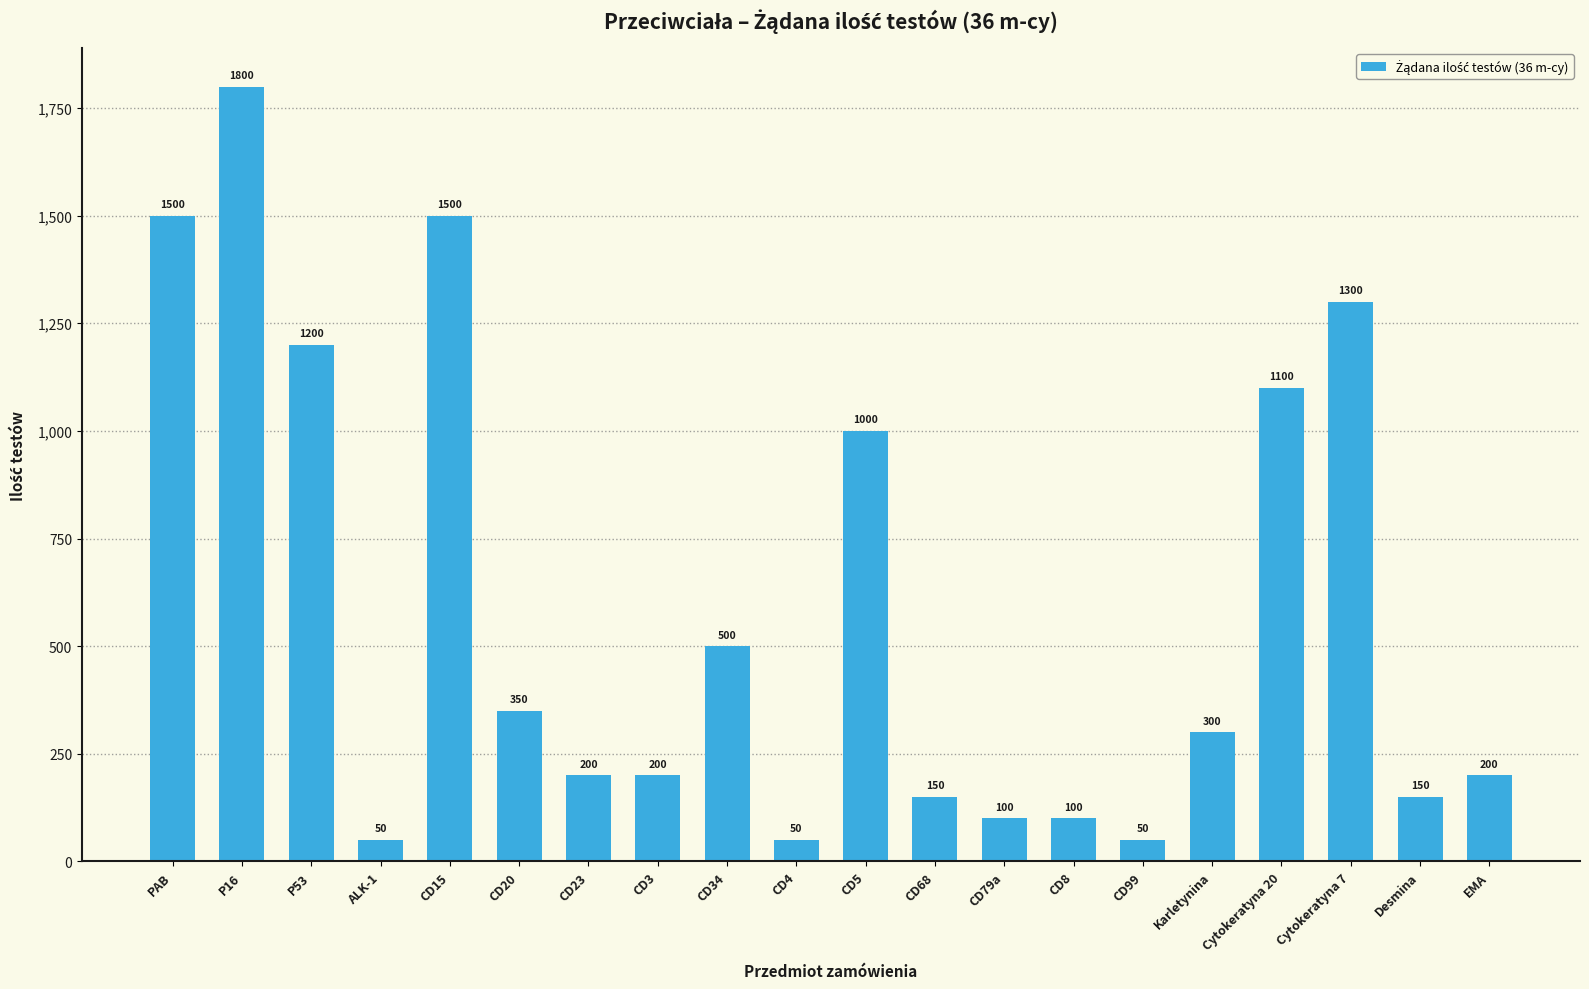

Which has a higher value, Cytokeratyna 7 or CD34?

Cytokeratyna 7